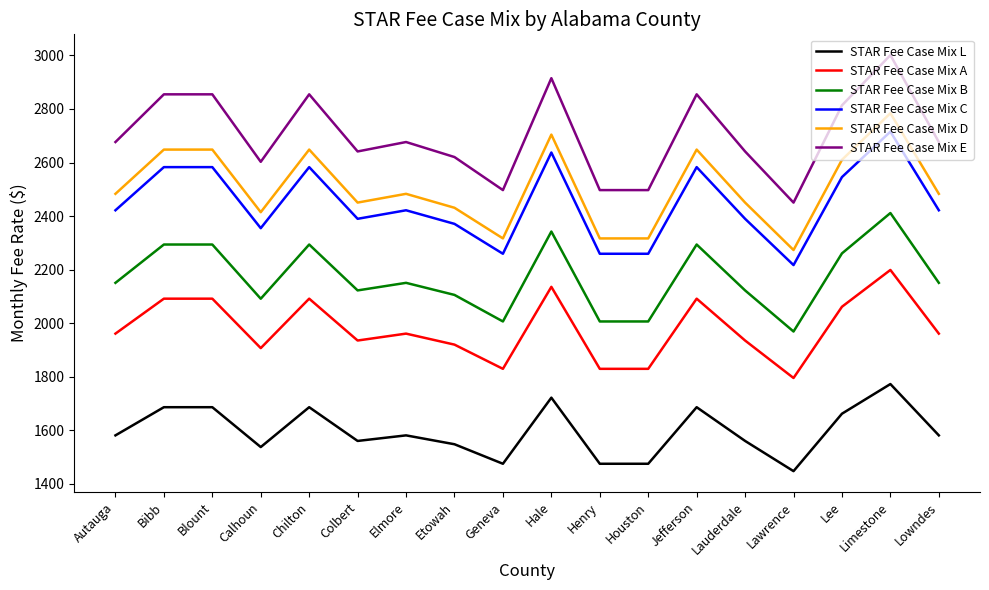

What is the difference between the maximum and minimum values in the STAR Fee Case Mix L series?

325.3